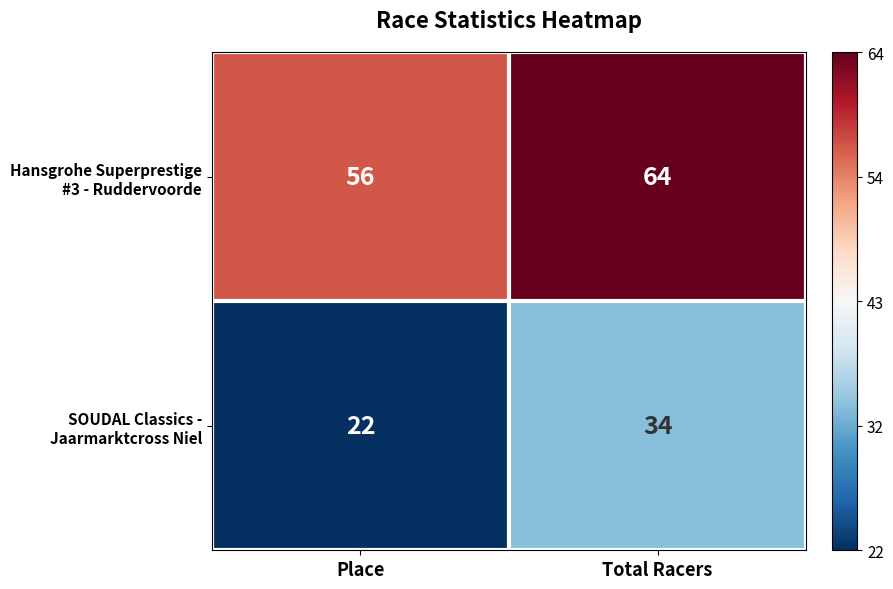

What is the difference between the highest and lowest values at Total Racers?

30